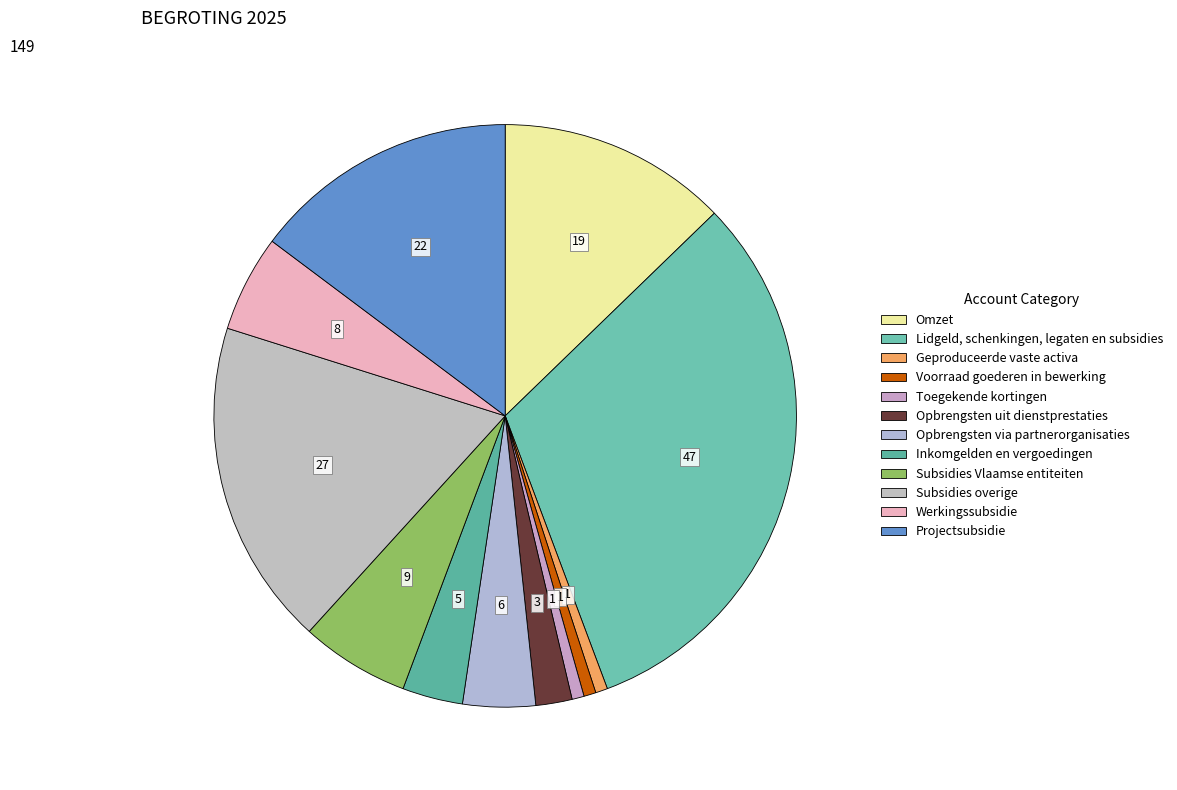

How many segments does this pie chart have?

12